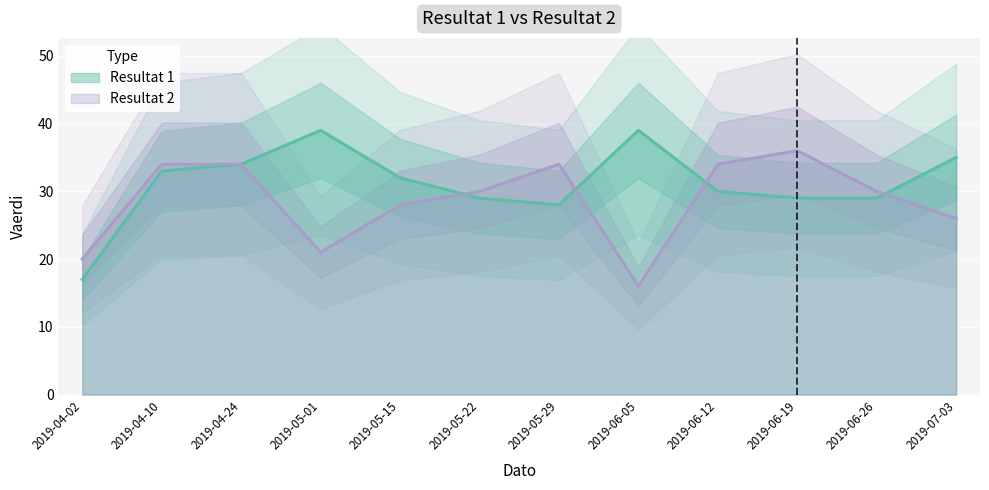

Read the Resultat 1 value at 2019-06-19.

29